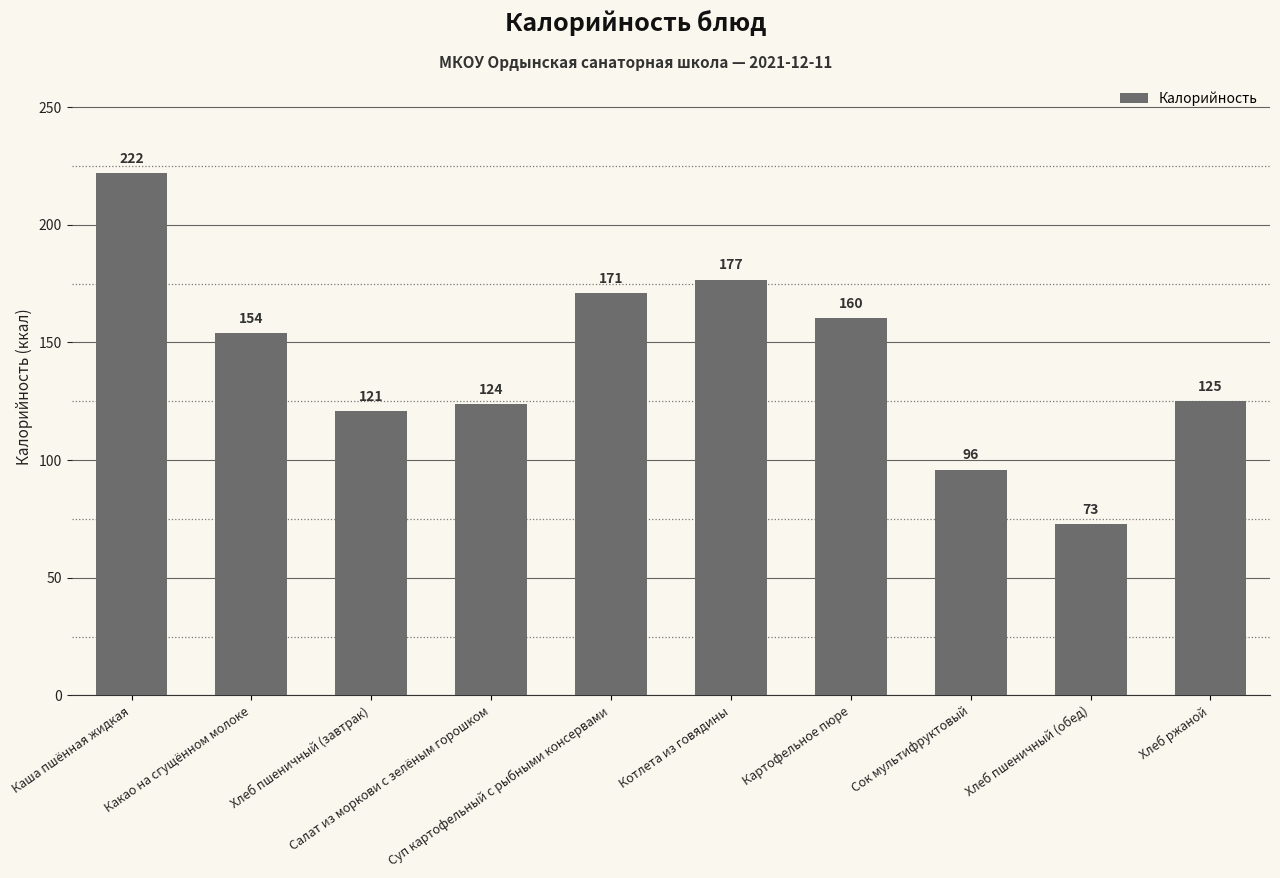

Between Картофельное пюре and Суп картофельный с рыбными консервами, which is larger?

Суп картофельный с рыбными консервами